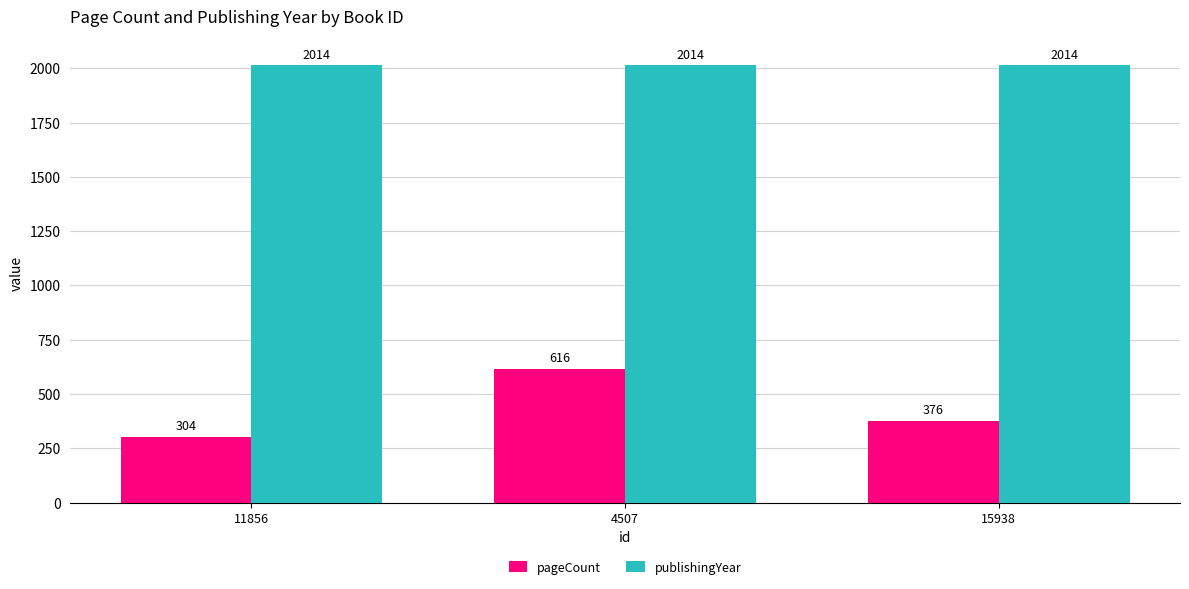

At which label is pageCount closest to 460?

15938